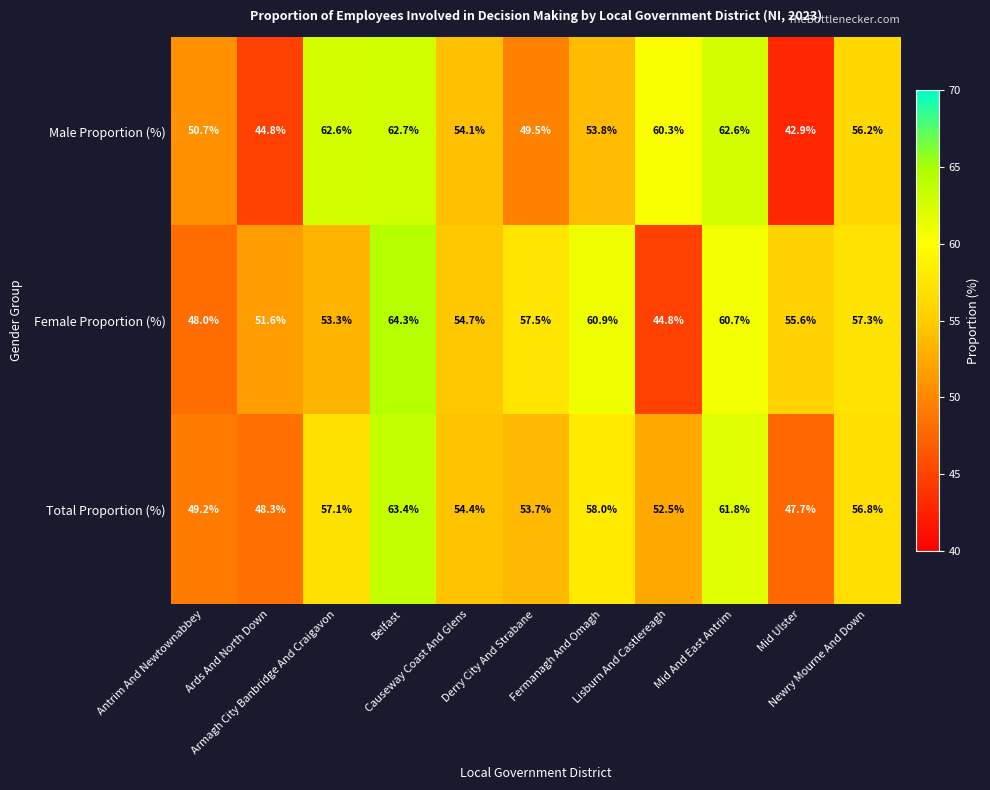

What is the difference between the highest and lowest values at Ards And North Down?

6.8